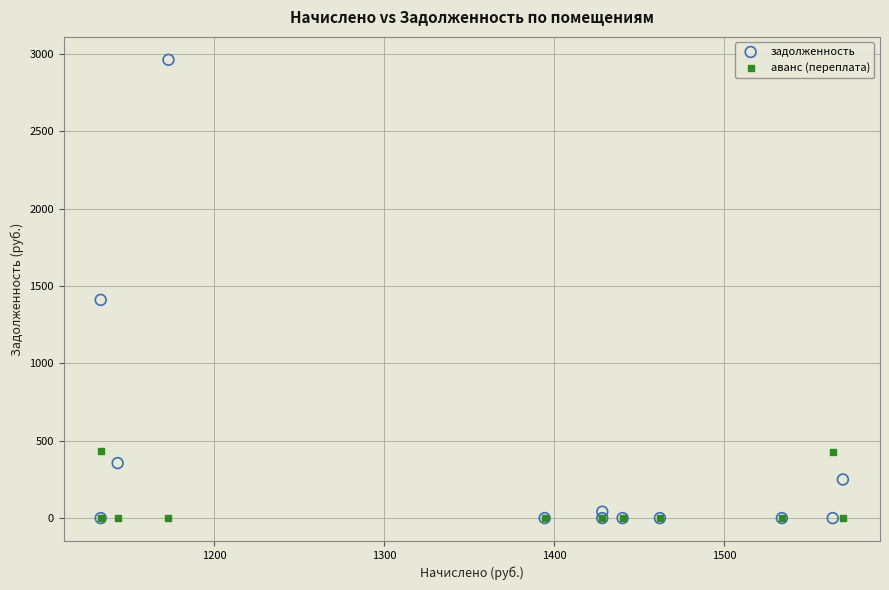

In the аванс (переплата) series, what Y value is closest to 217?

427.8